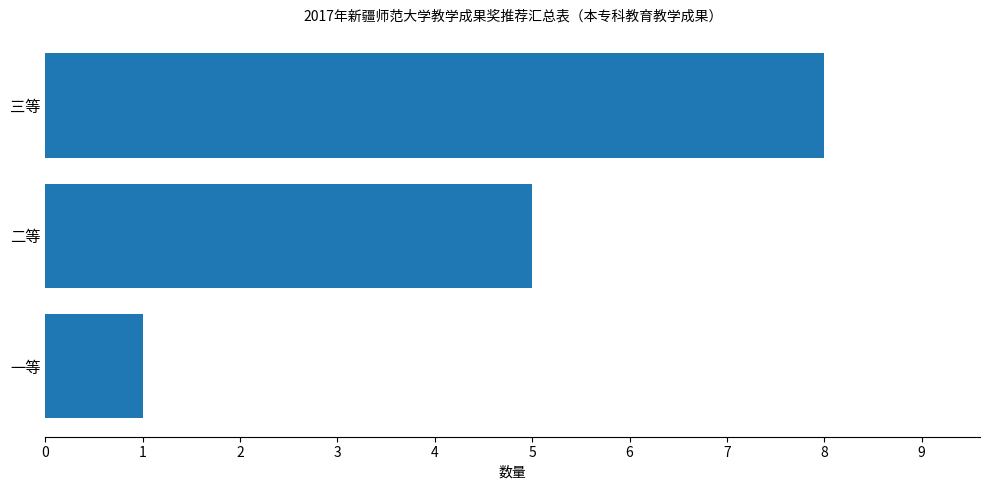

What is the change in value from 一等 to 二等?

+4